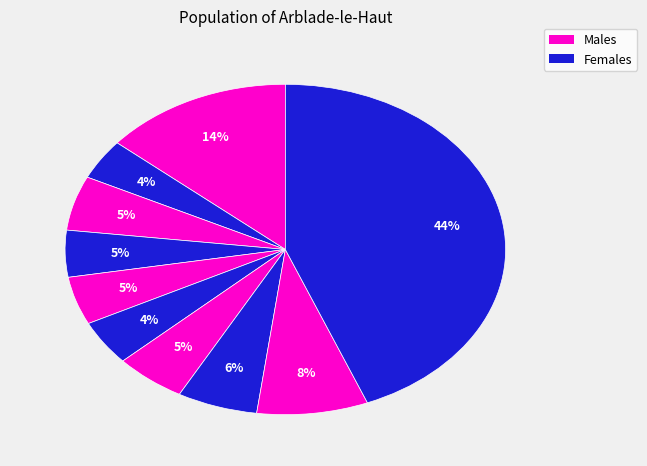

How many slices are in this pie chart?

10